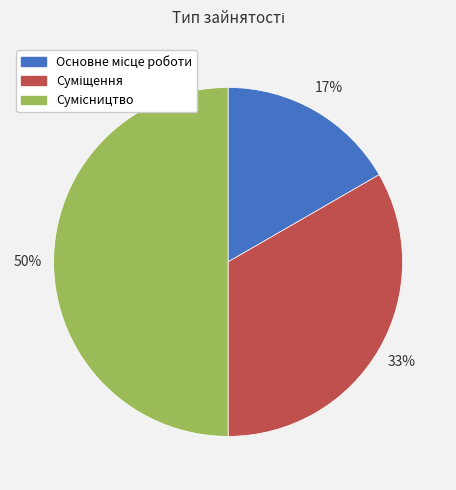

To the nearest percent, what is the average slice percentage?

33%